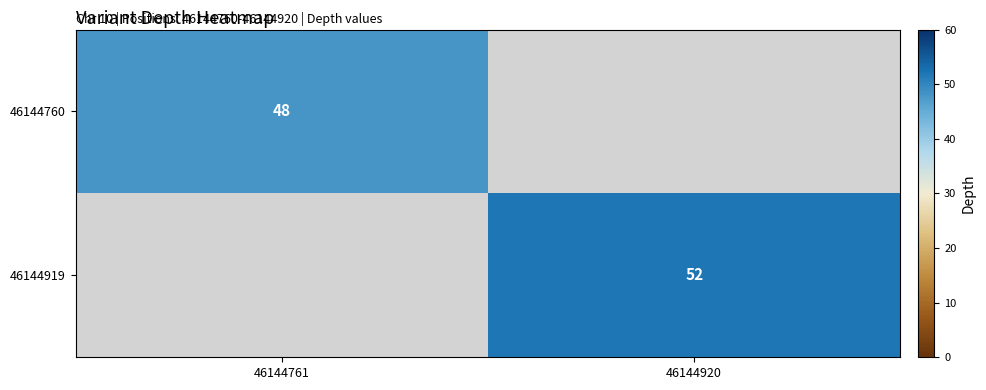

Is the value of 46144919 at 46144920 greater than the value of 46144760 at 46144761?

Yes